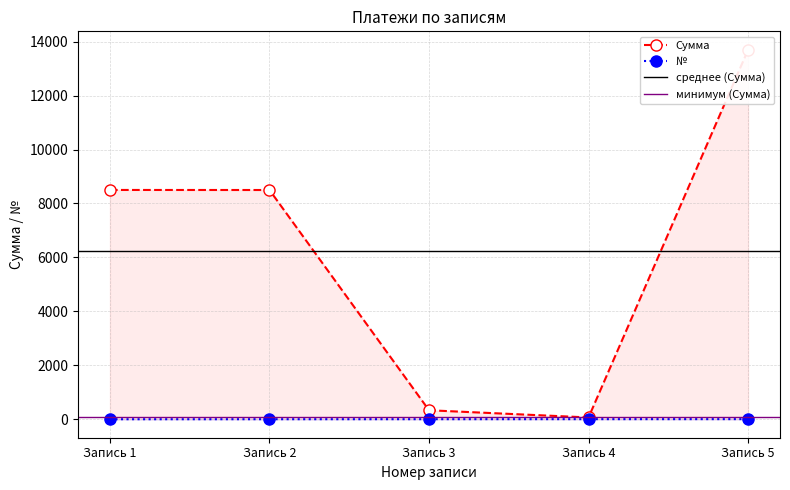

What are all the series names shown in the legend?

Сумма, №